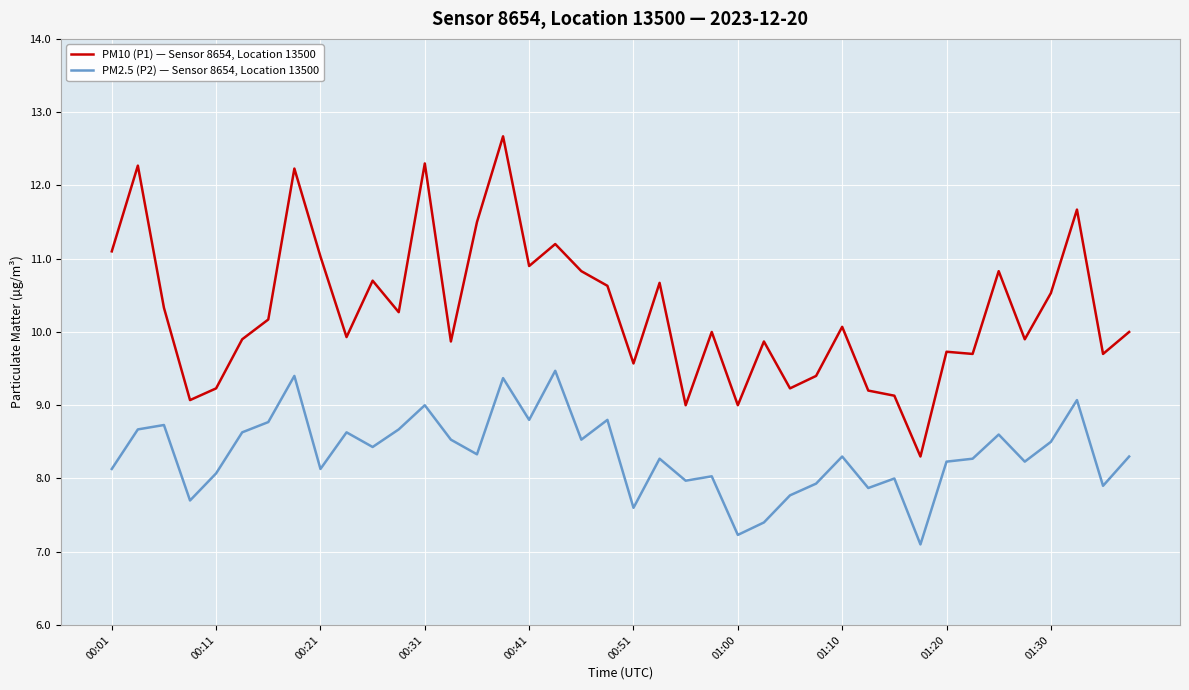

What is the lowest value of the PM10 (P1) — Sensor 8654, Location 13500 series?

8.3